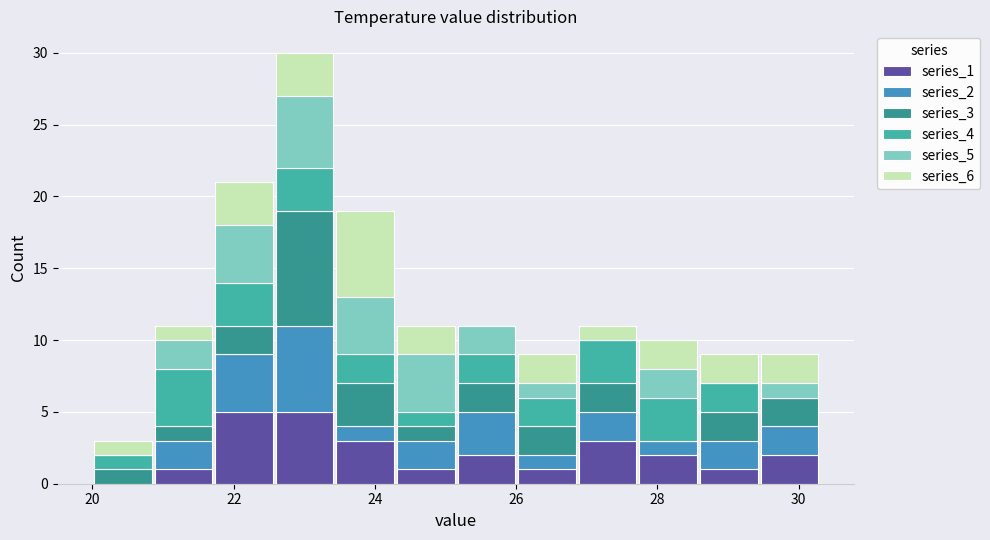

Reading left to right, list every stacked bar in this chart as the range it spans on the x-axis followed by its total height. Neither the bar edges nor the heights are printed on the chart, so give them approximately, as read against the axes.

20.0 to 20.8: 3
20.8 to 21.8: 11
21.8 to 22.6: 21
22.6 to 23.4: 30
23.4 to 24.2: 19
24.2 to 25.2: 11
25.2 to 26.0: 11
26.0 to 26.8: 9
26.8 to 27.8: 11
27.8 to 28.6: 10
28.6 to 29.4: 9
29.4 to 30.4: 9